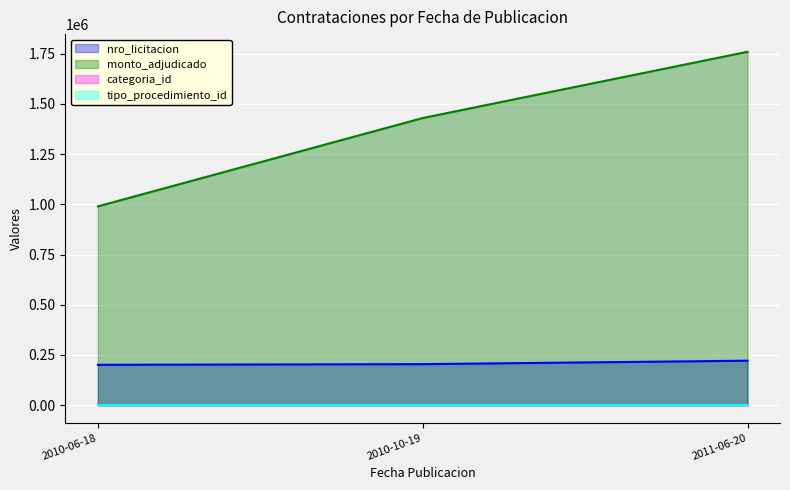

How many lines are shown in the chart?

4